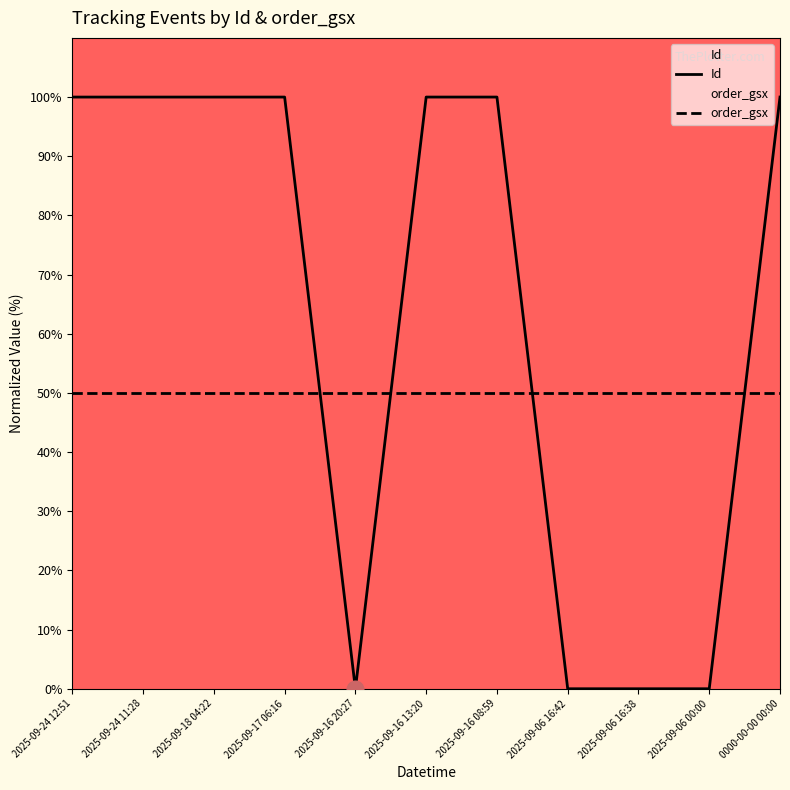

At 0000-00-00 00:00, list the series in order from largest to smallest.

Id, order_gsx